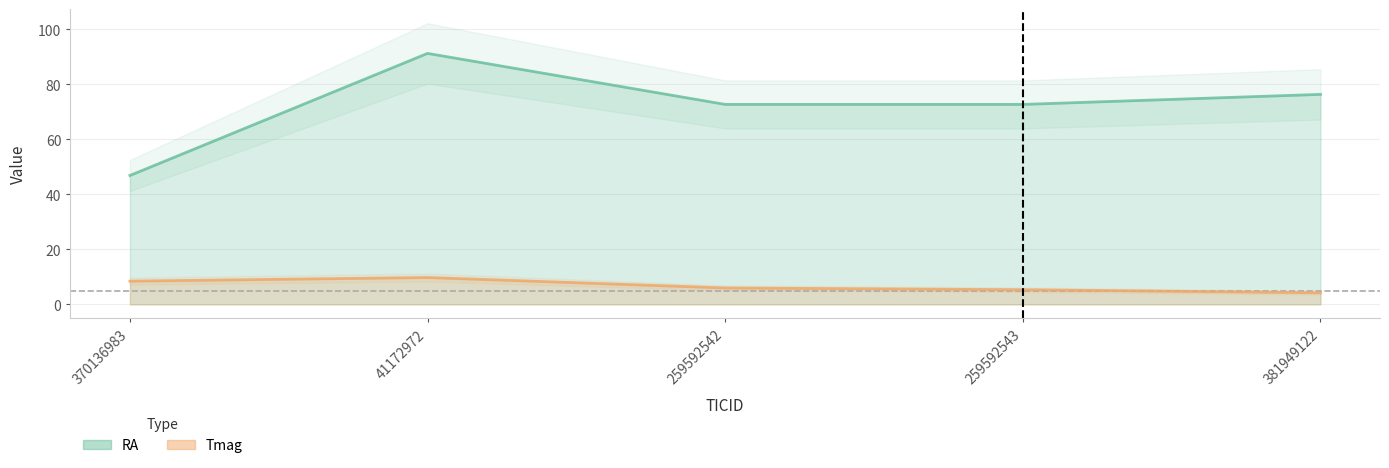

Where is RA nearest to the value 69?

259592543